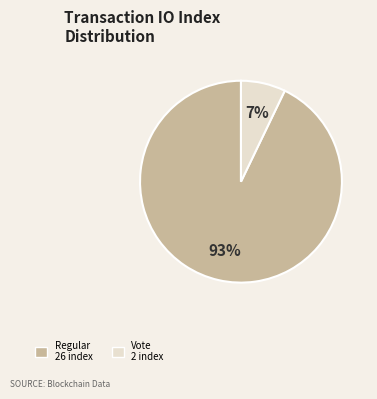

Which category has the smallest portion of the pie?

Vote